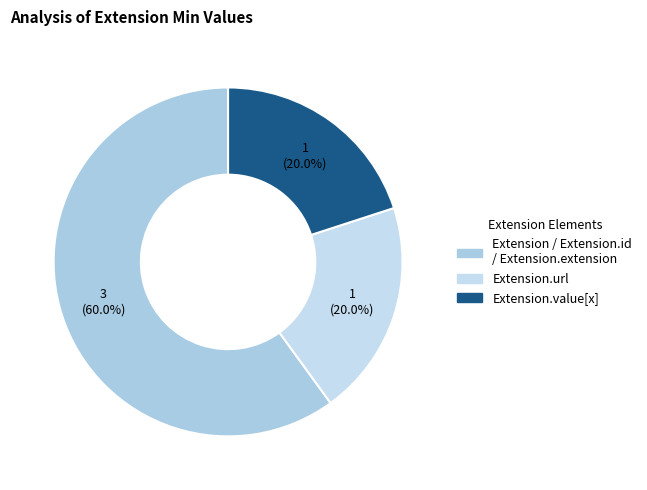

How many segments does this pie chart have?

3